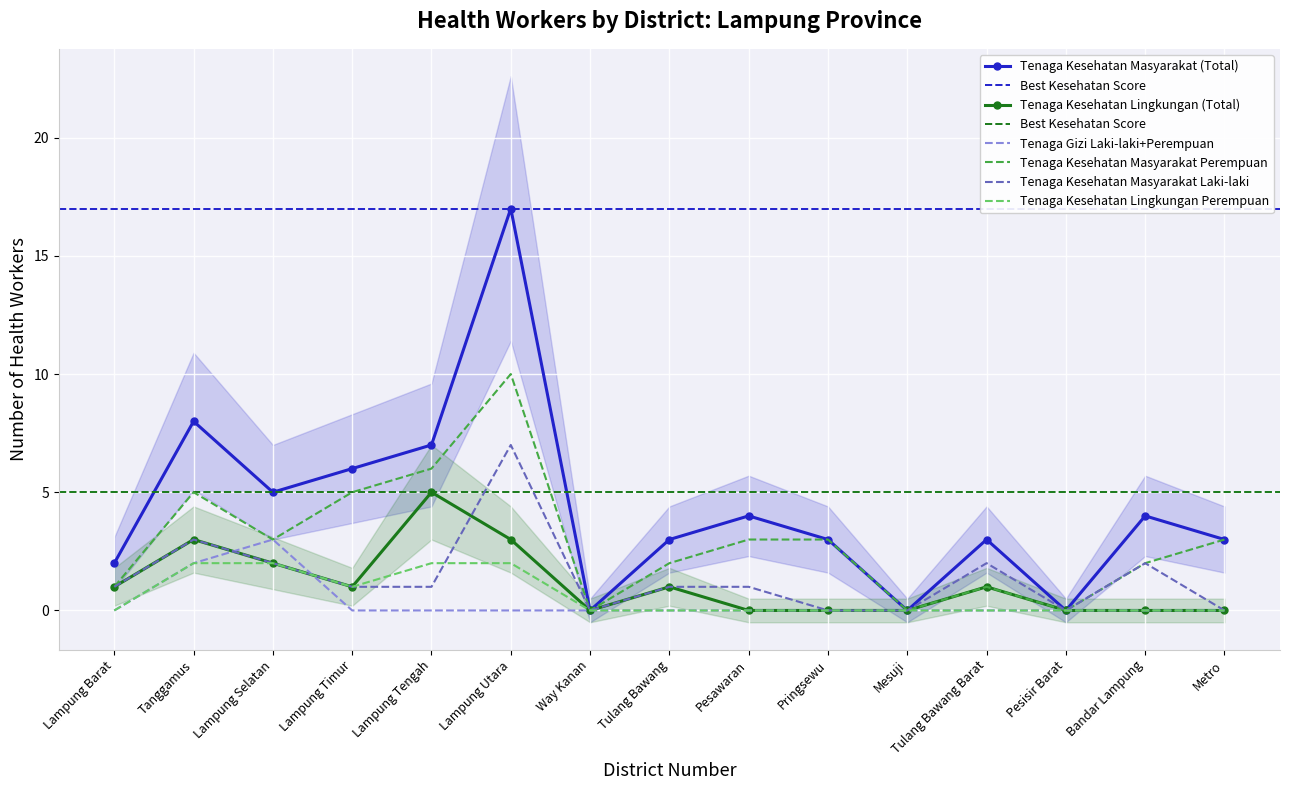

True or false: Tenaga_Kesehatan_Lingkungan_Laki-laki+Perempuan and Tenaga_Kesehatan_Lingkungan_Perempuan cross at least once.

False